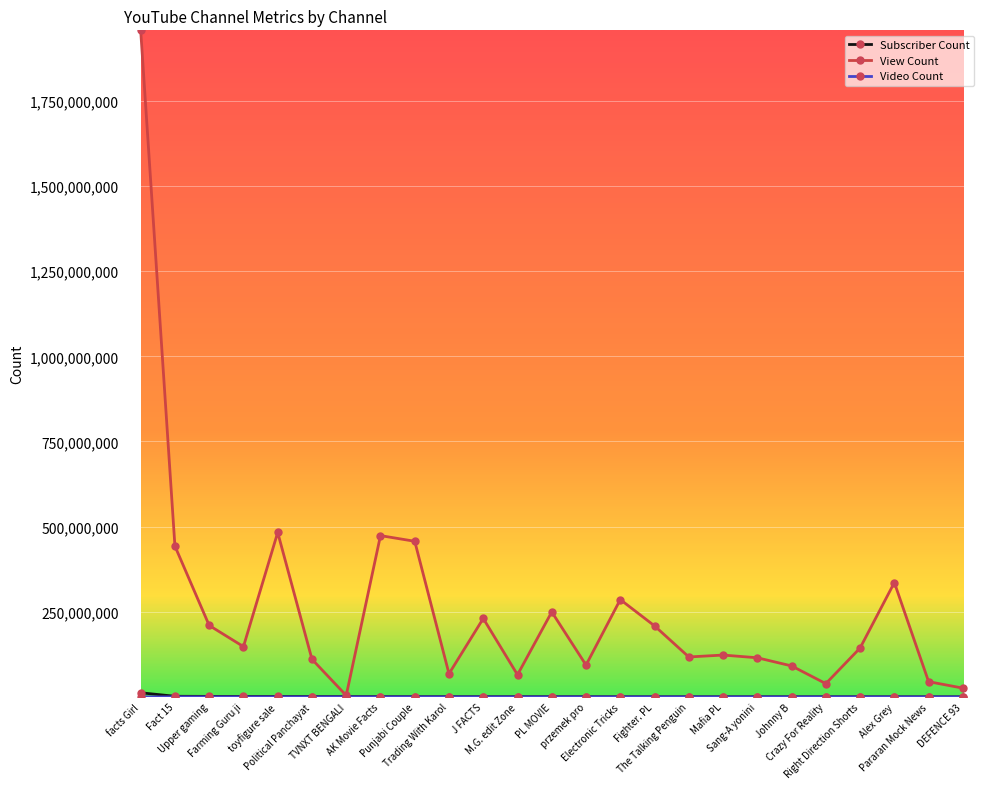

Which series has the largest range (max minus min)?

View Count